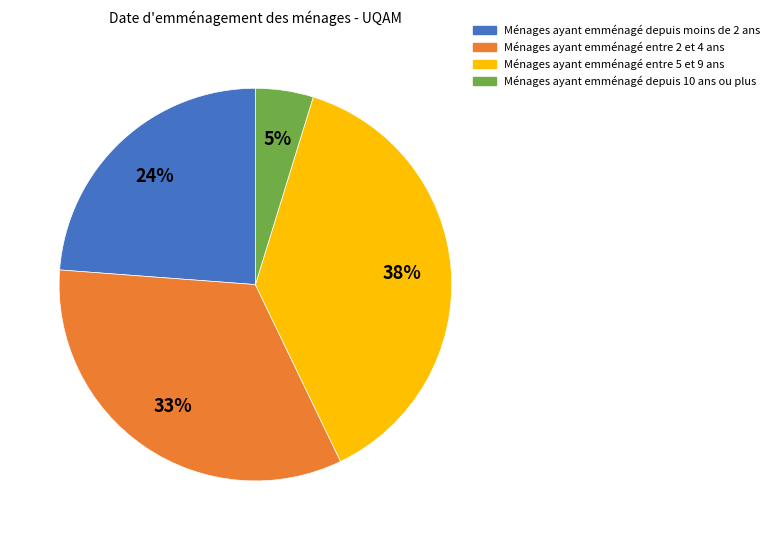

To the nearest percent, what is the difference between the largest and smallest slice percentages?

33%